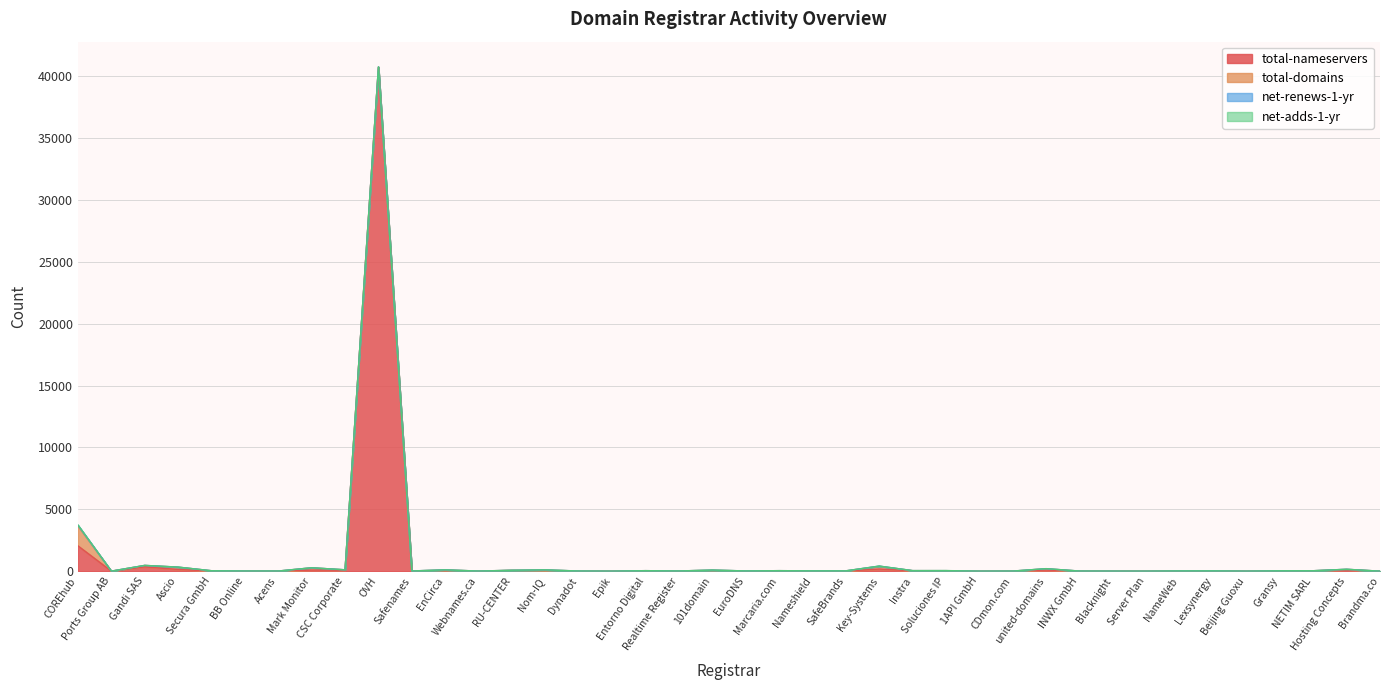

True or false: total-nameservers and net-renews-1-yr cross at least once.

False